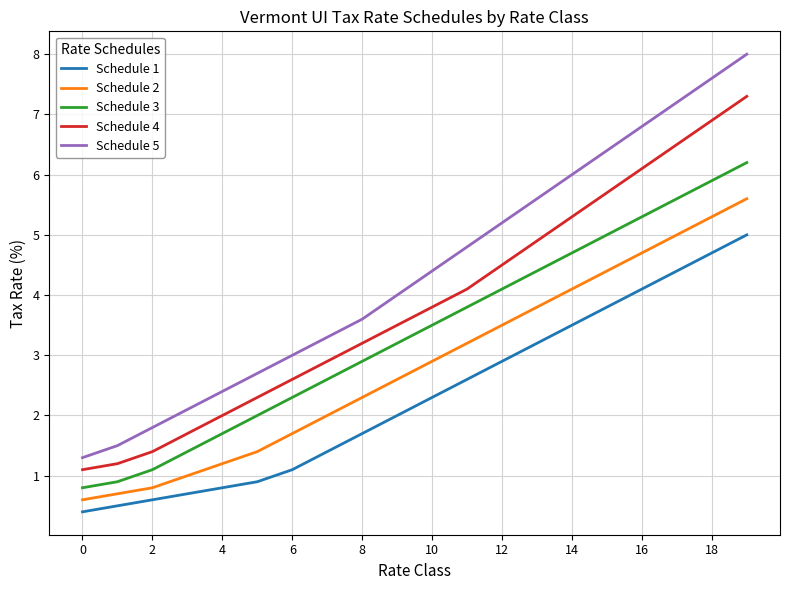

Which series has the widest spread of values?

Schedule 5